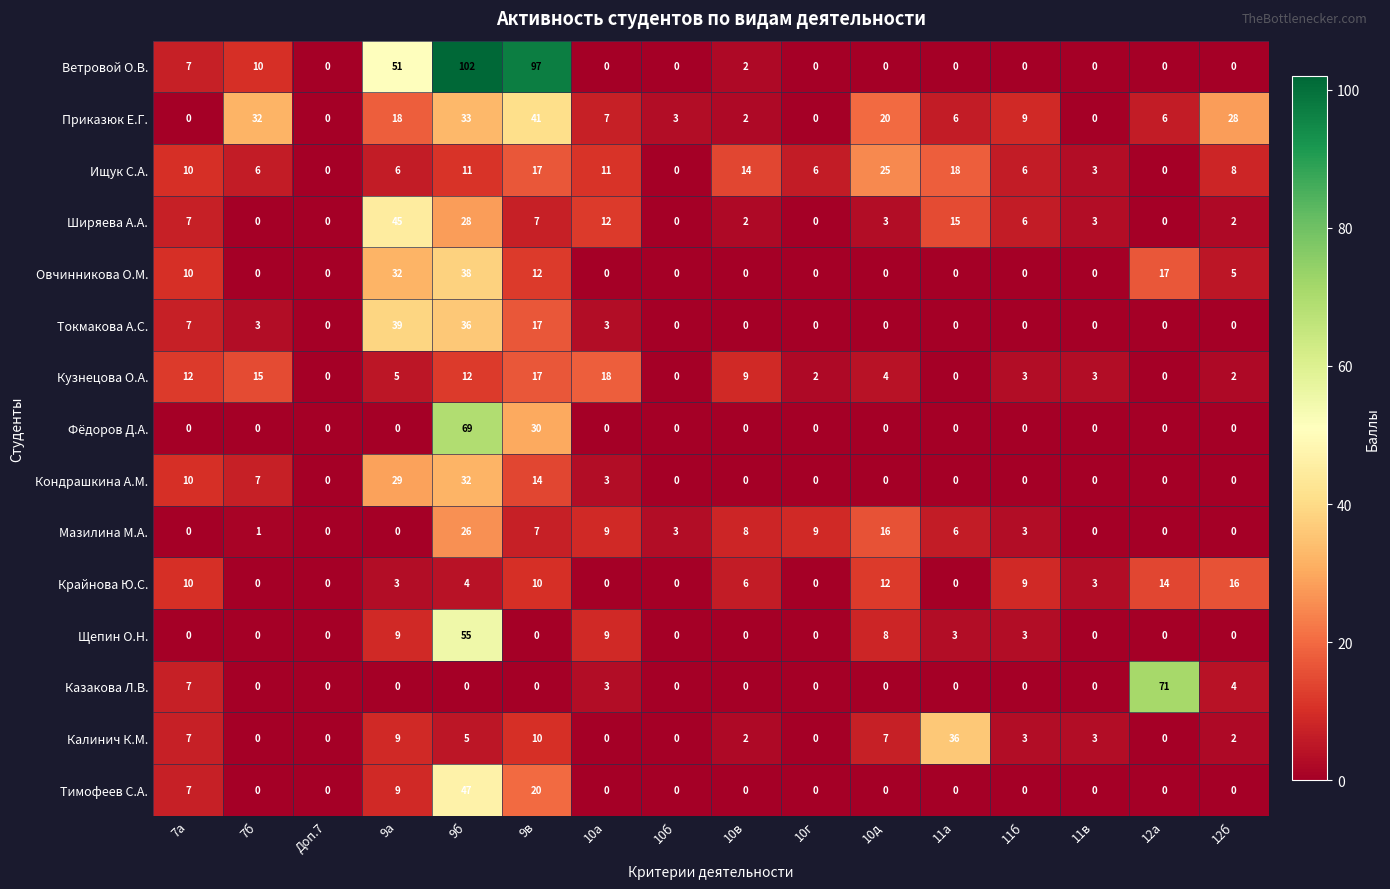

At which label does Кондрашкина А.М. reach its peak?

9б